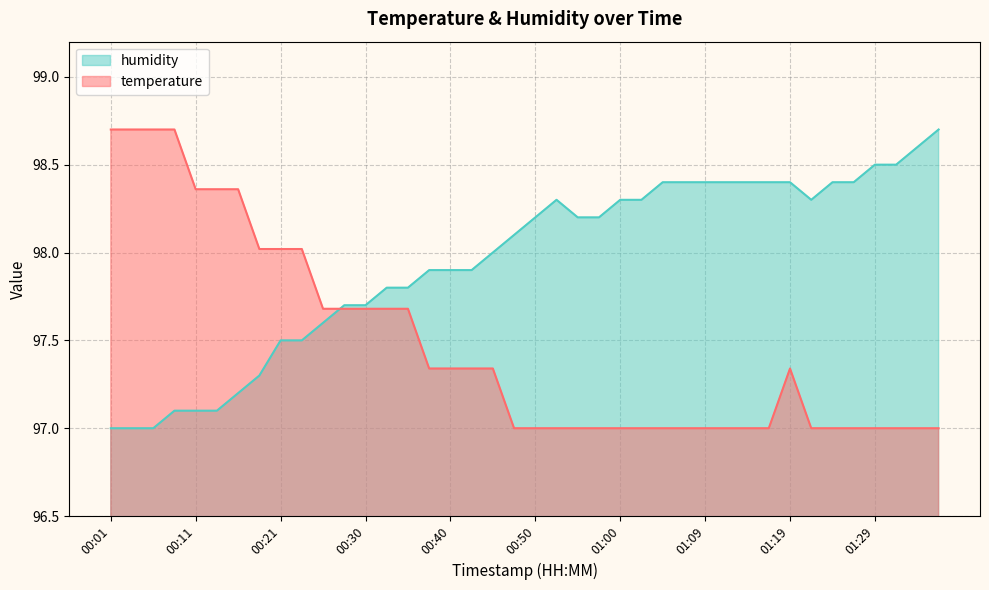

At 00:18, list the series in order from largest to smallest.

temperature, humidity